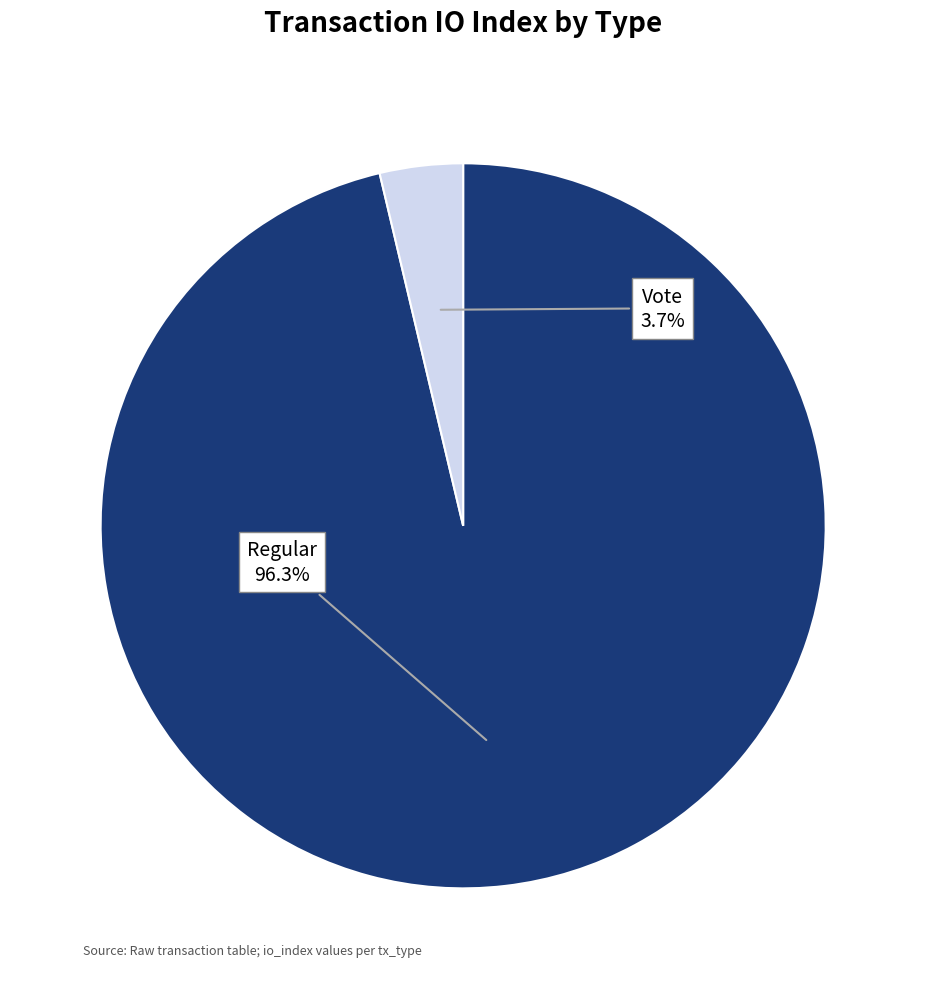

Which slice is the smallest?

Vote